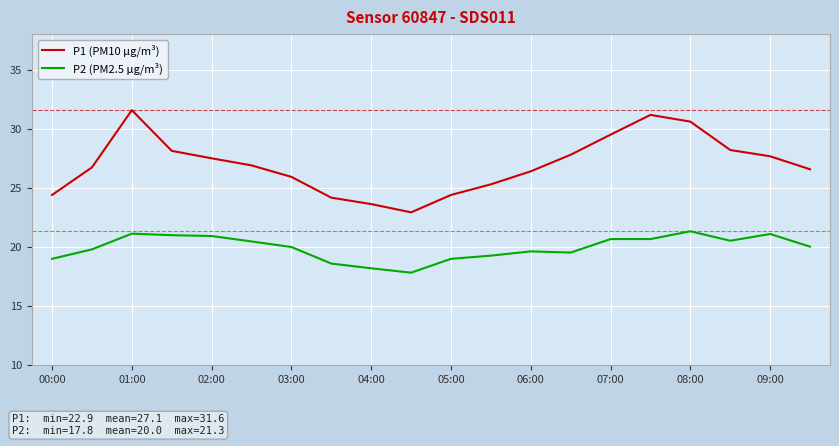

What is the minimum value shown in the chart?

17.8